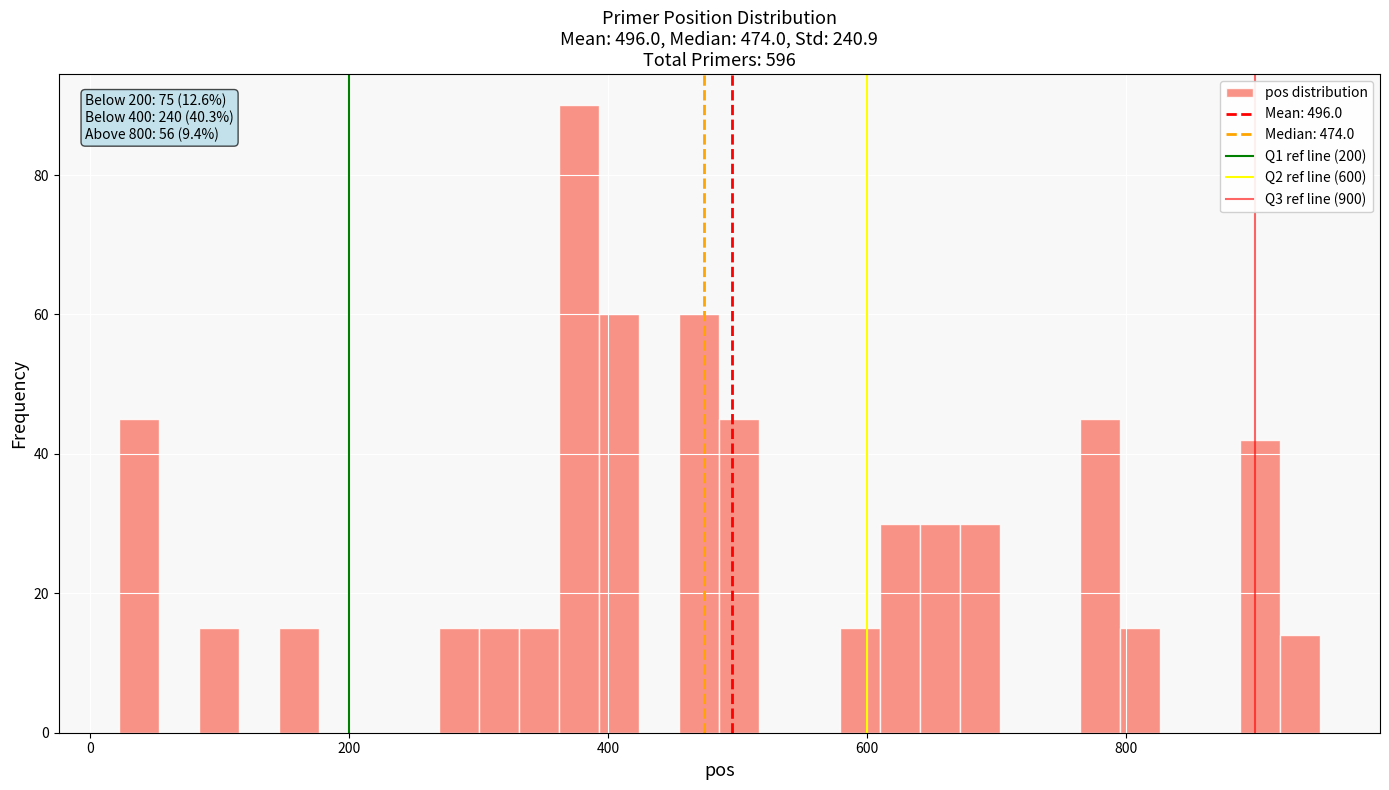

Read against the x-axis, roughly where is the centre of the tallest bar?

380